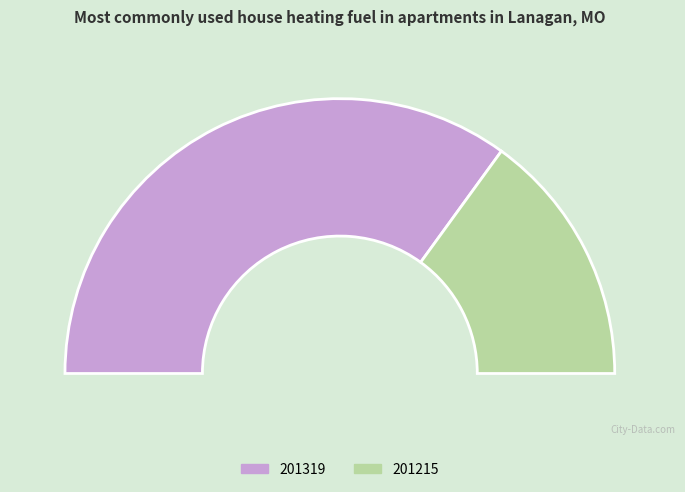

What portion of the pie excludes 201215?

70.0%